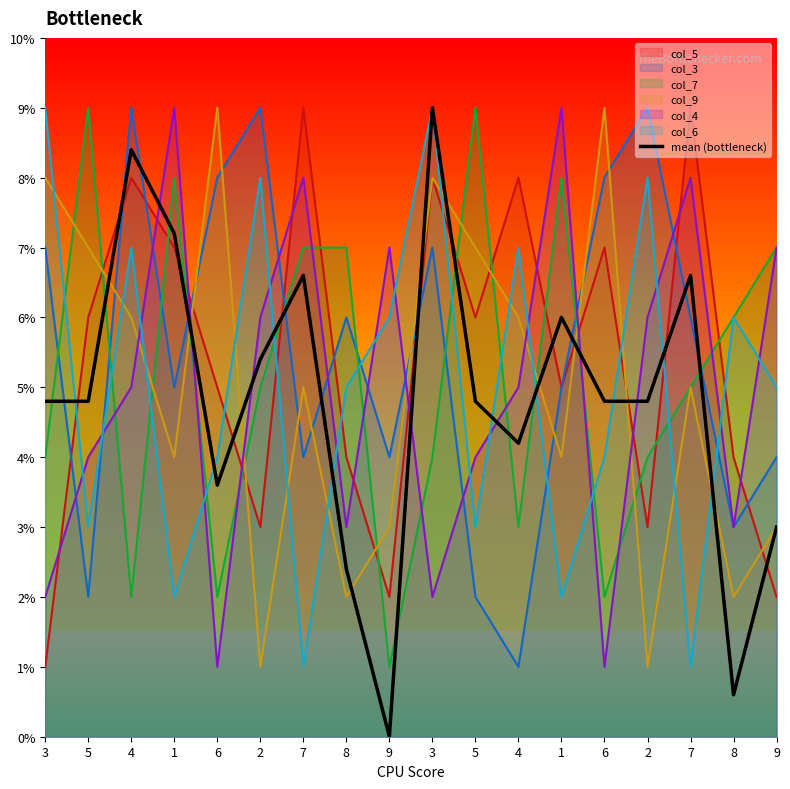

The chart shows a value of 3.6 at 4. True or false?

False